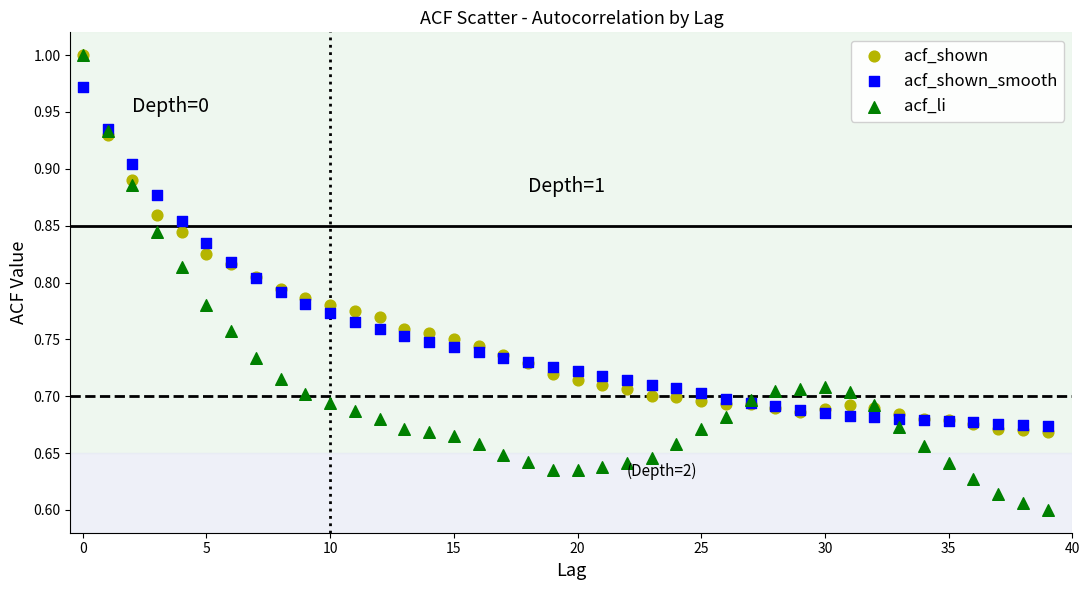

What are all the series names shown in the legend?

acf_shown, acf_shown_smooth, acf_li